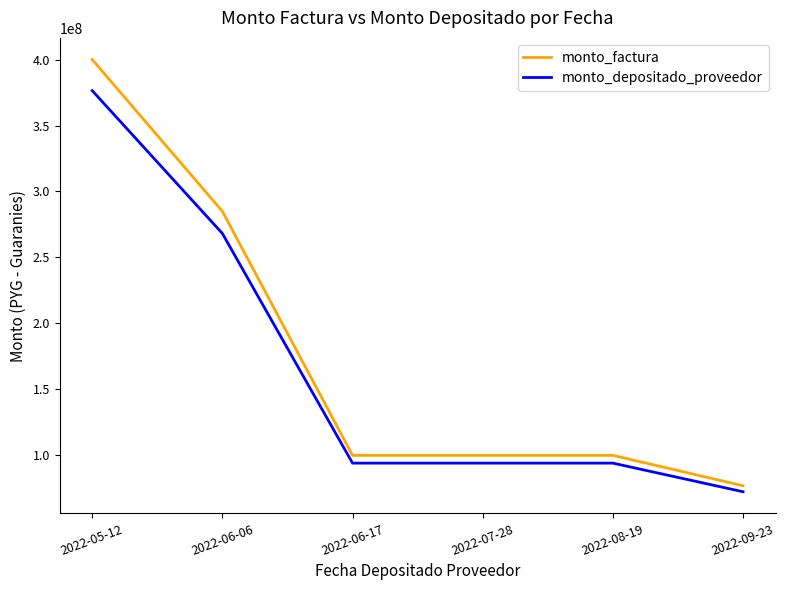

What position from the left is 2022-09-23?

6